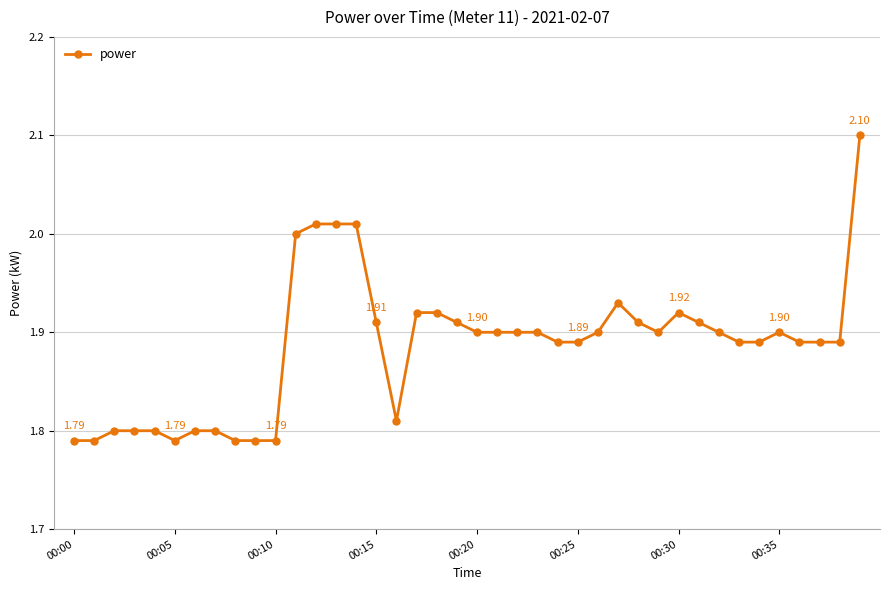

True or false: there are more than 1 points higher than both neighbors.

True